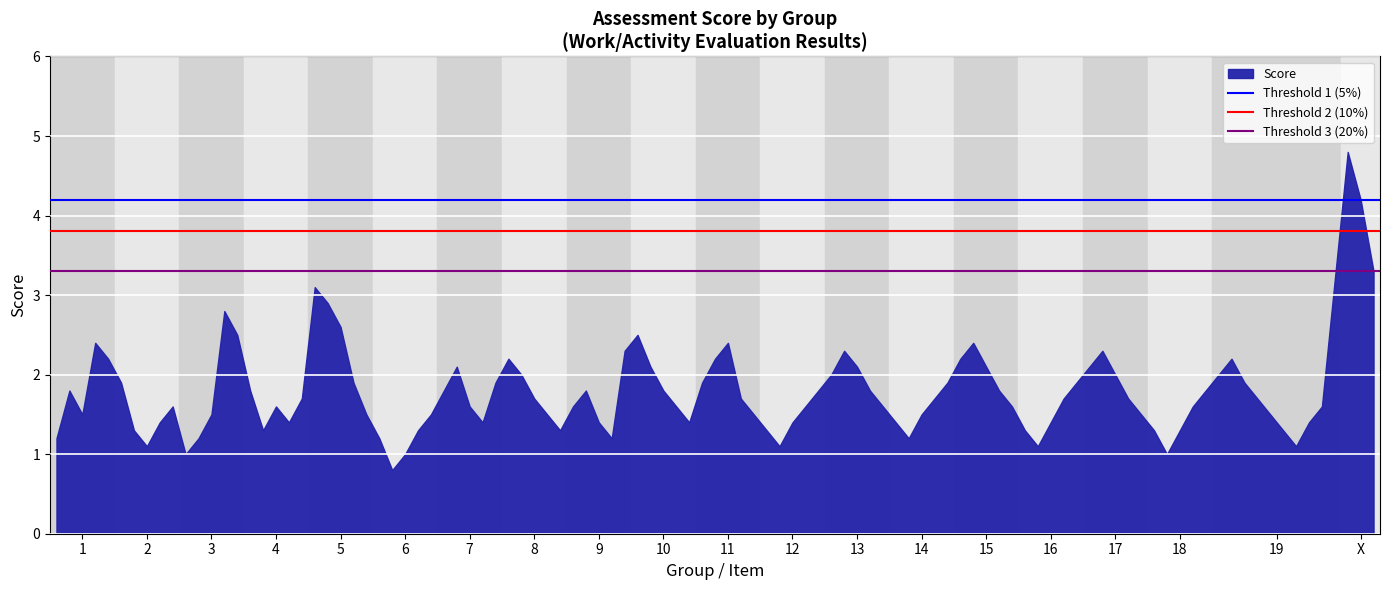

The value at 13 is 3.0. True or false?

False